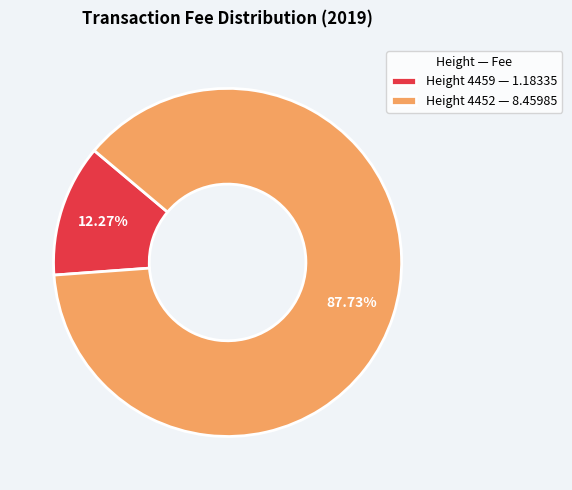

Approximately how many times larger is the value at Height 4459 compared to Height 4452?

0.1